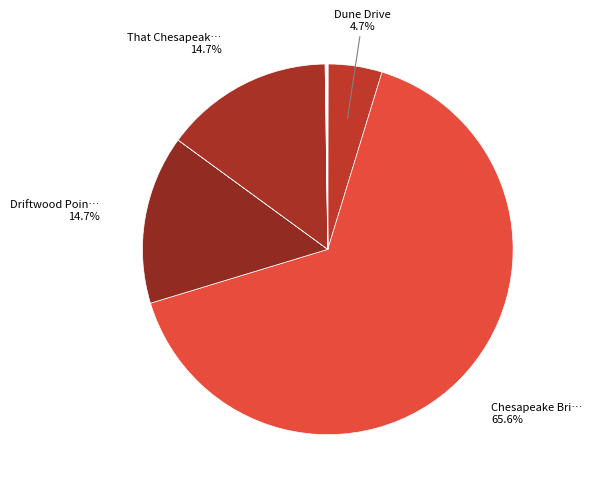

To the nearest percent, what is the difference between the largest and smallest slice percentages?

66%